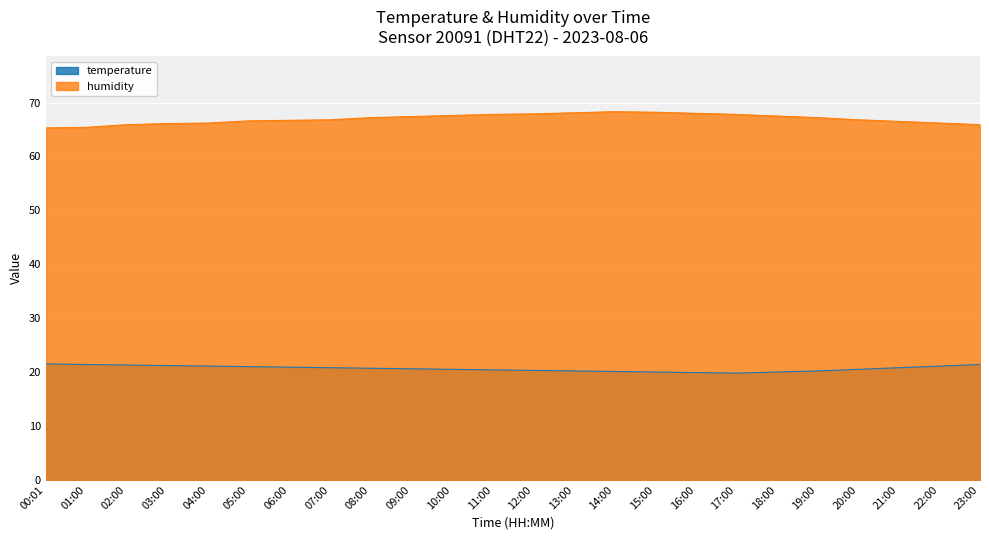

What is the difference between the maximum and minimum values in the humidity series?

3.0